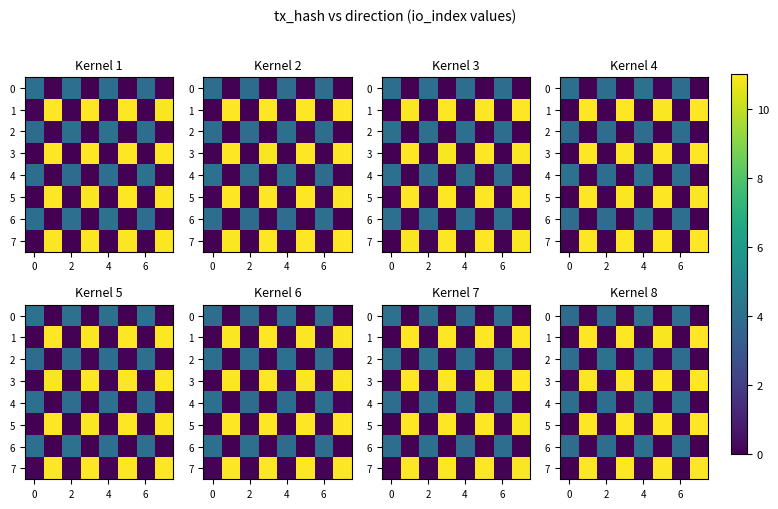

What is the difference between the highest and lowest values at 0?

11.1